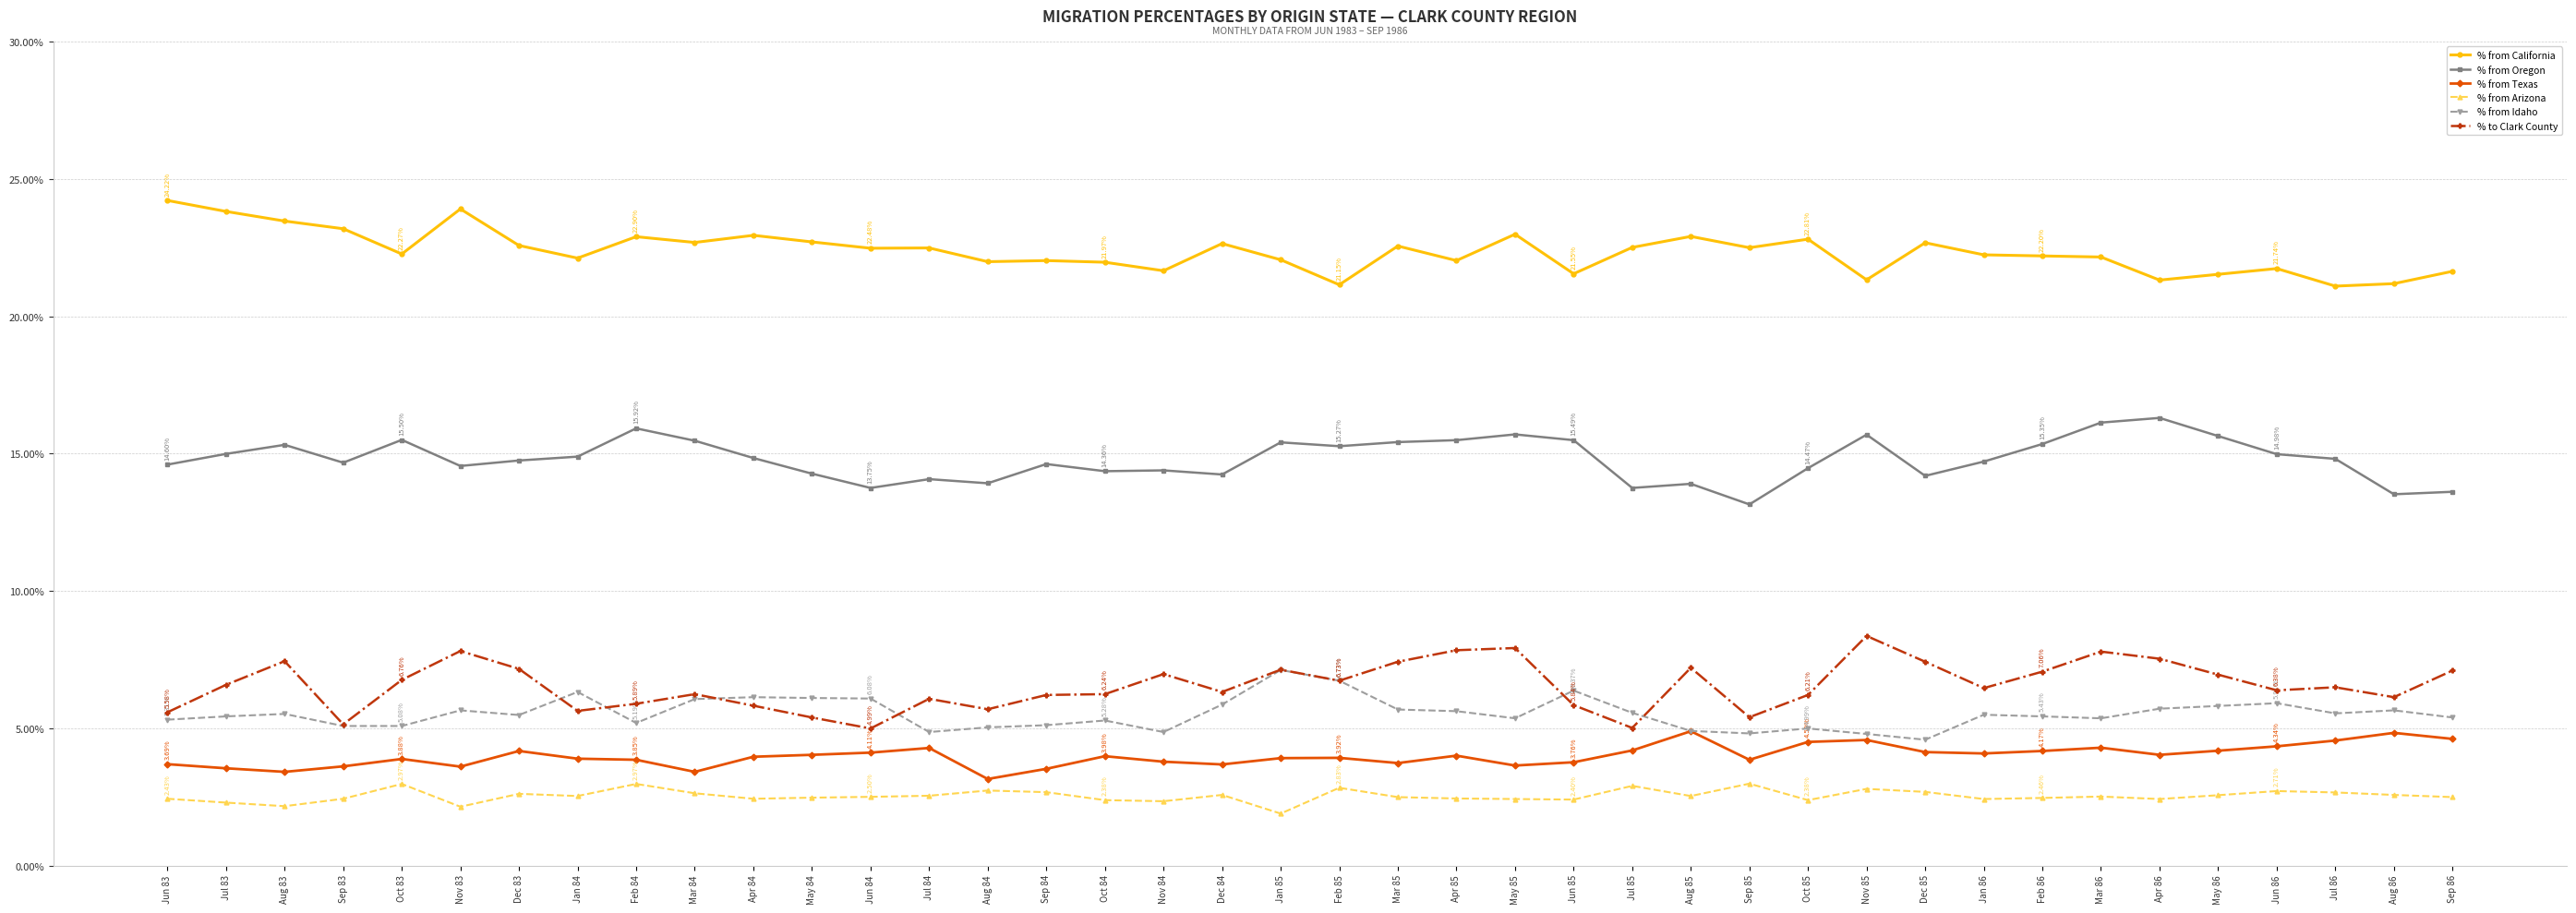

What are all the series names shown in the legend?

% from California, % from Oregon, % from Texas, % from Arizona, % from Idaho, % to Clark County